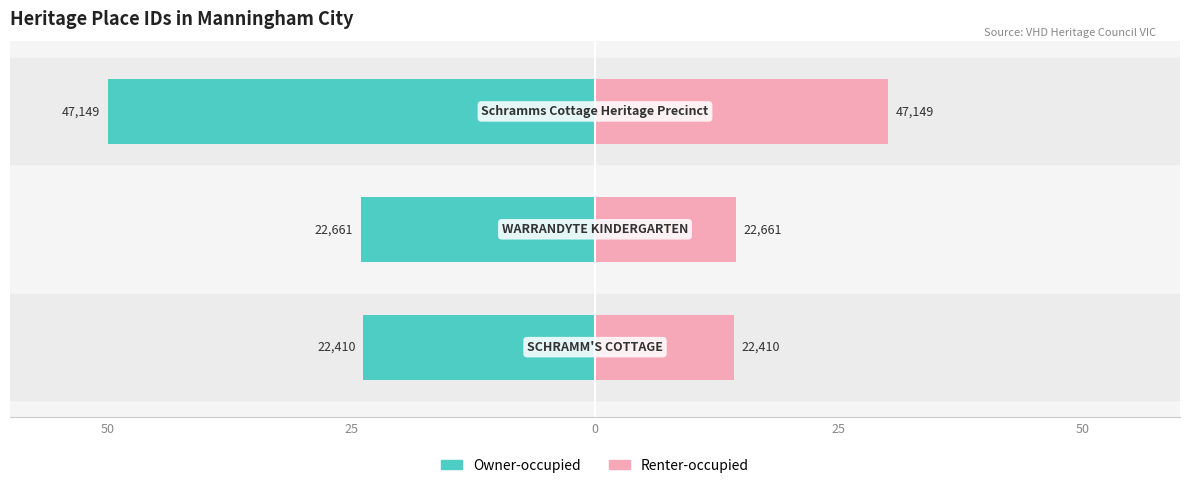

What is the difference between the maximum and minimum values in the Owner-occupied series?

26.2